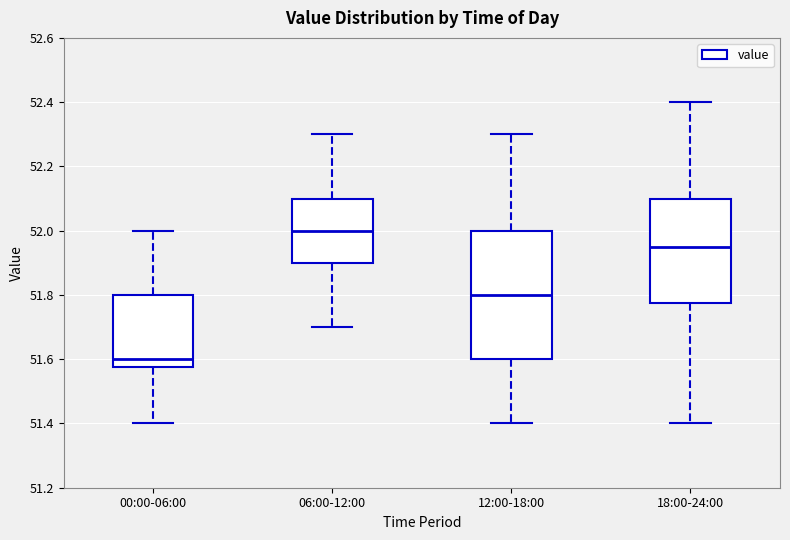

Where is the lower edge of the box for 00:00-06:00 on the y-axis? The values are not printed on the chart, so give them approximately, as read against the axis.

51.58